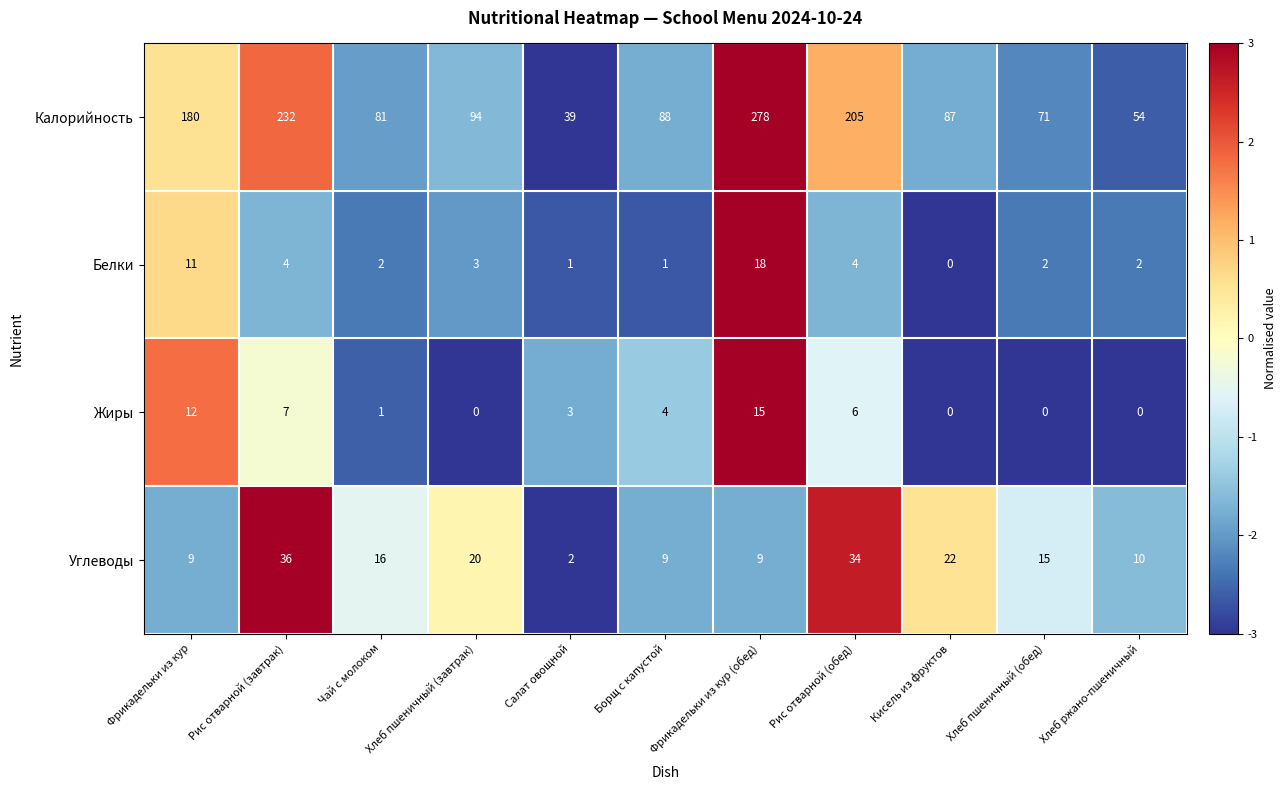

At how many categories does at least one series exceed 2?

11